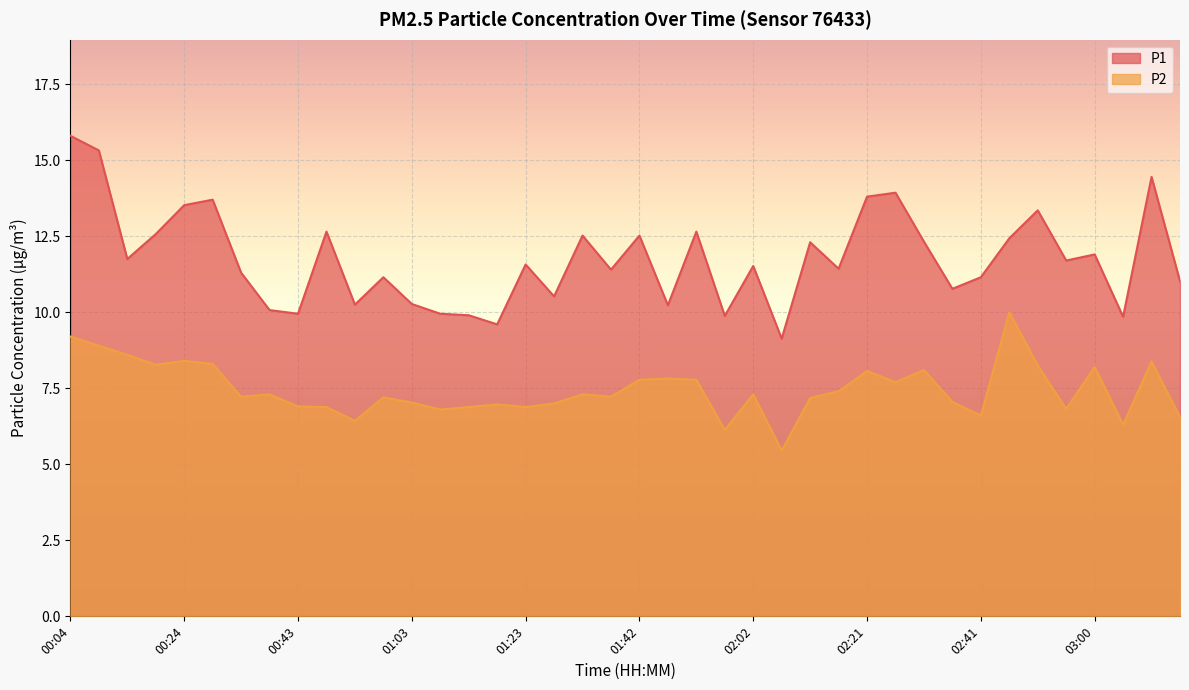

Reading left to right, what are all the values shown in this chart?

P1: 15.8	15.3	11.8	12.6	13.5	13.7	11.3	10.1	9.9	12.7	10.2	11.2	10.3	9.9	9.9	9.6	11.6	10.5	12.5	11.4	12.5	10.2	12.7	9.9	11.5	9.1	12.3	11.4	13.8	13.9	12.3	10.8	11.2	12.4	13.3	11.7	11.9	9.8	14.4	11.0
P2: 9.2	8.9	8.6	8.3	8.4	8.3	7.2	7.3	6.9	6.9	6.4	7.2	7.0	6.8	6.9	7.0	6.9	7.0	7.3	7.2	7.8	7.8	7.8	6.1	7.3	5.5	7.2	7.4	8.1	7.7	8.1	7.0	6.6	10.0	8.2	6.8	8.2	6.3	8.4	6.5